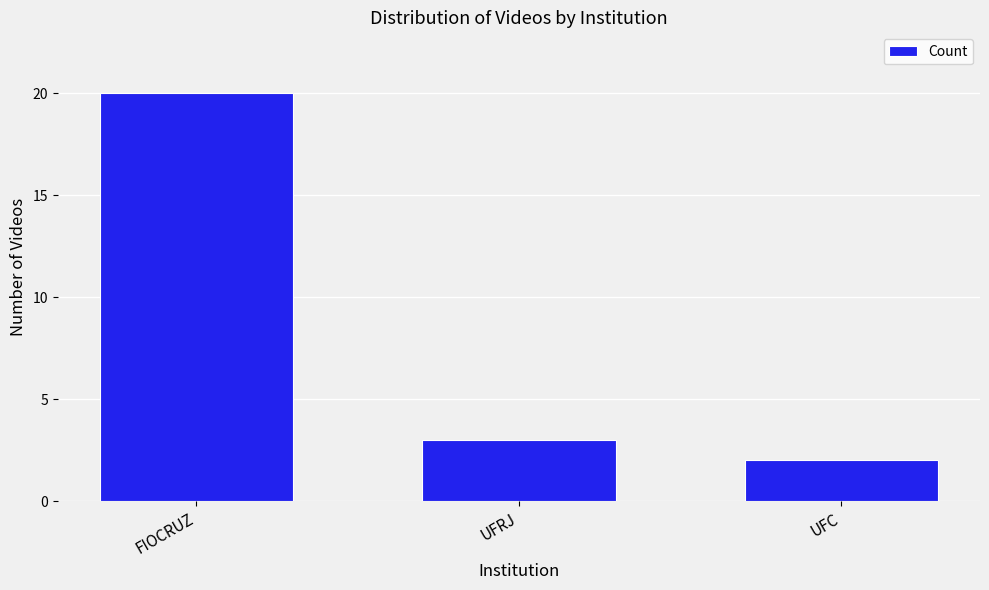

Reading left to right, extract all data points from this chart.

20	3	2